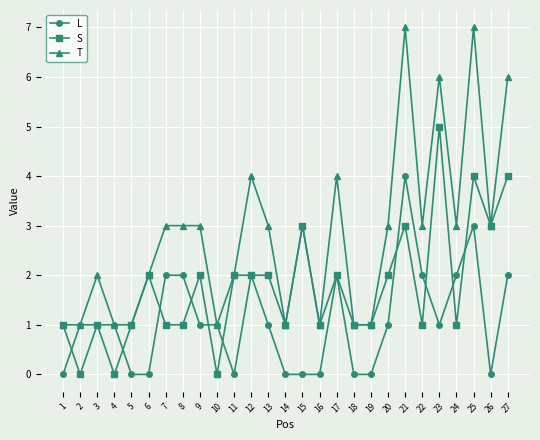

Which category has the highest value in the S series?

23